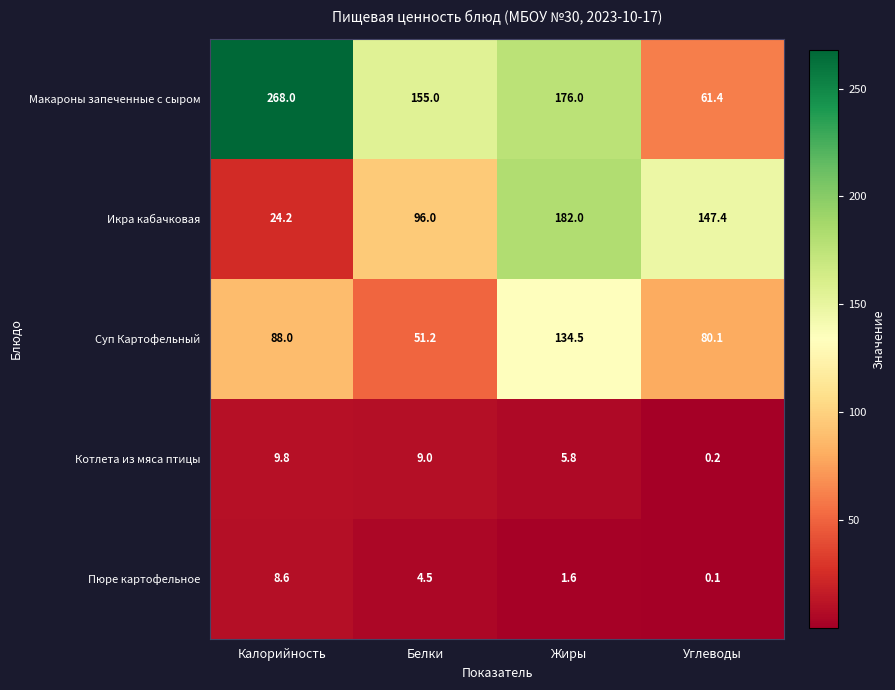

Which series has the widest spread of values?

Макароны запеченные с сыром